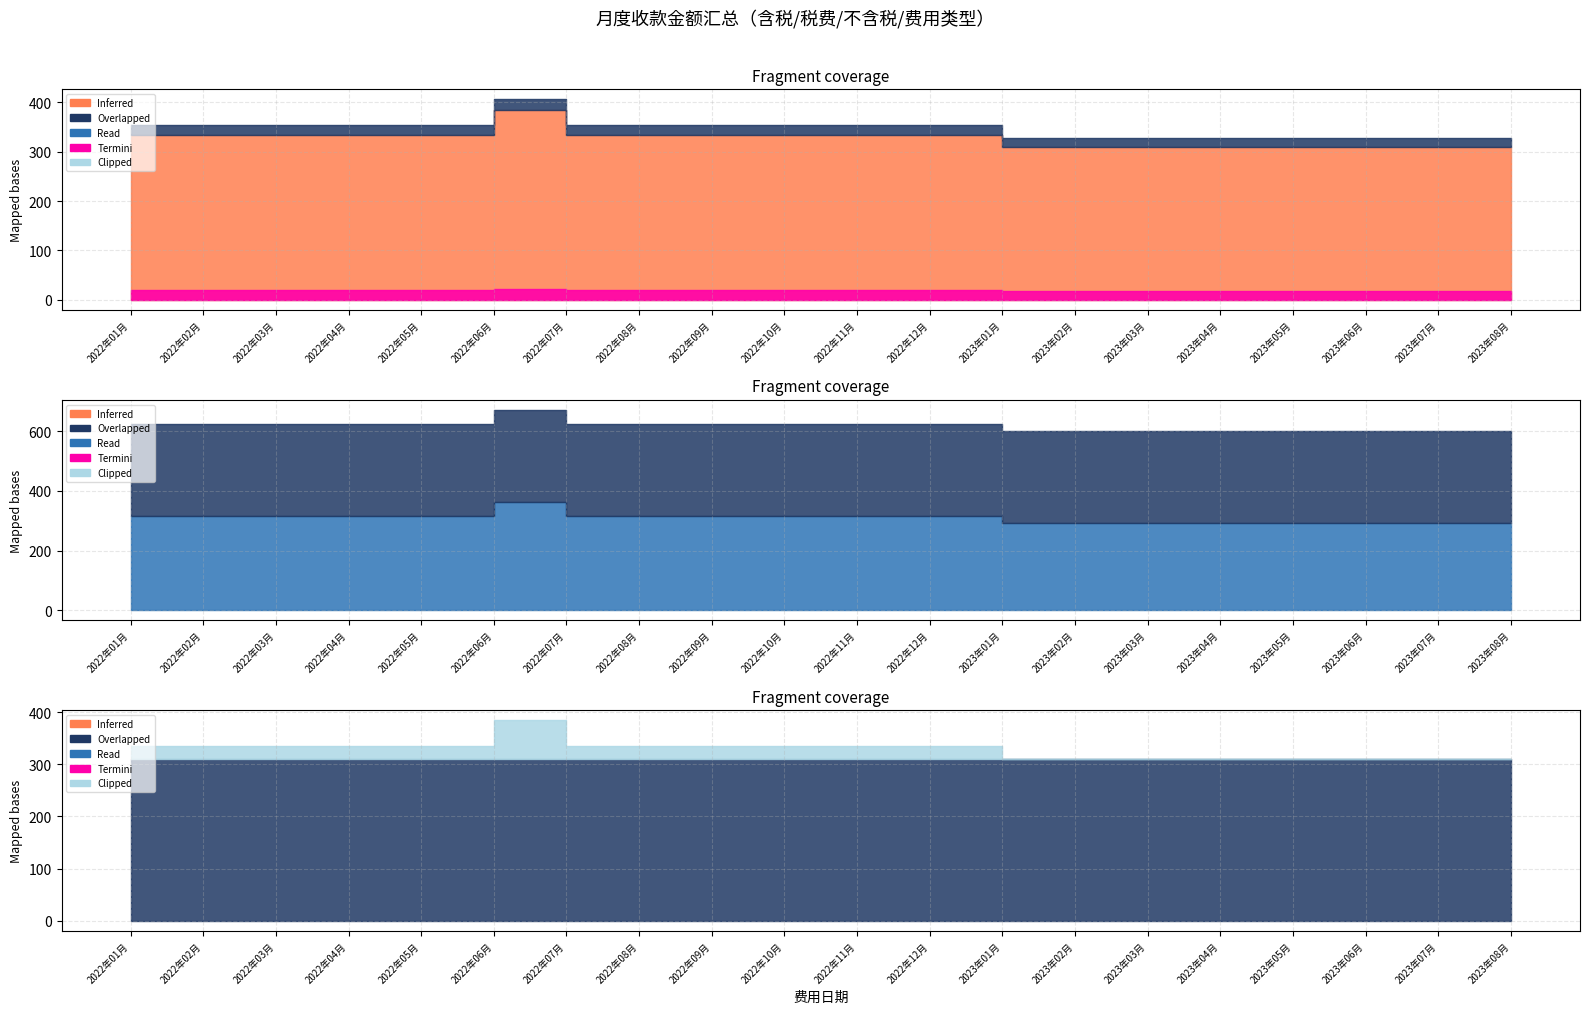

Read the 含税金额 value at 2023年04月.

309.3